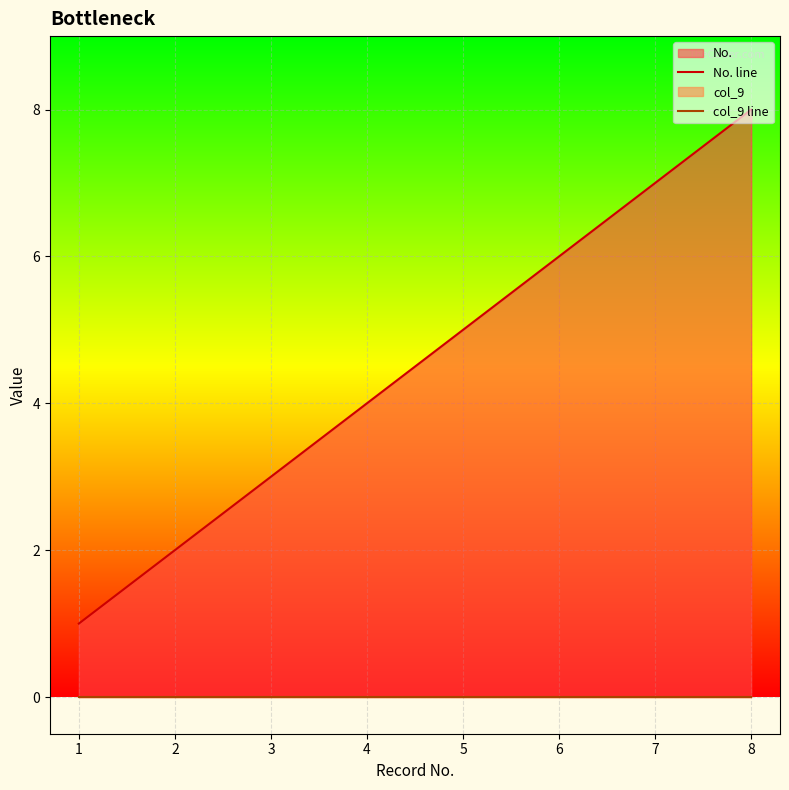

What is the difference between the second highest and minimum values in the No. line series?

6